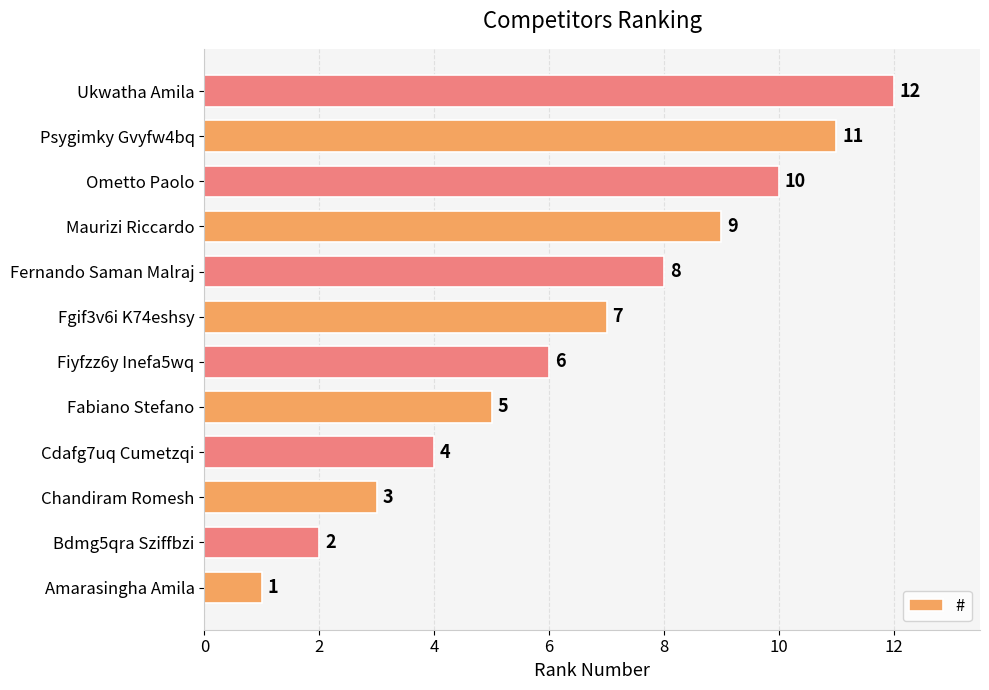

What is the difference between the maximum and minimum values?

11